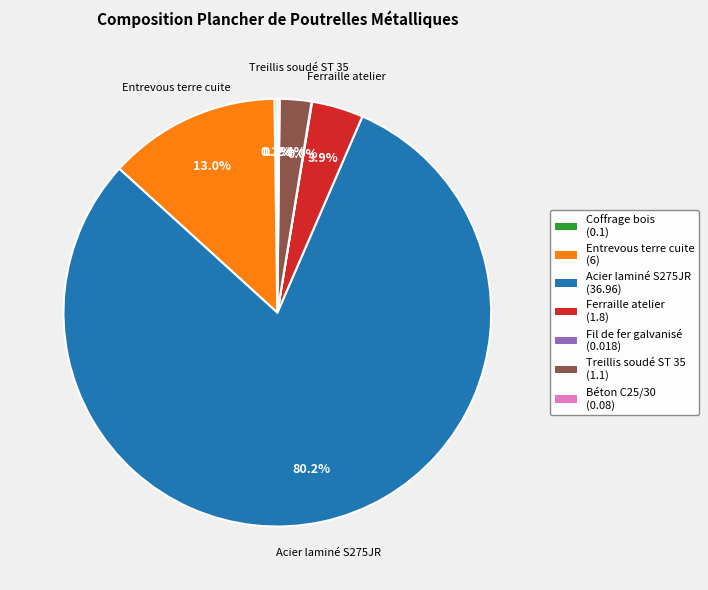

Is there a majority slice in this chart?

Yes